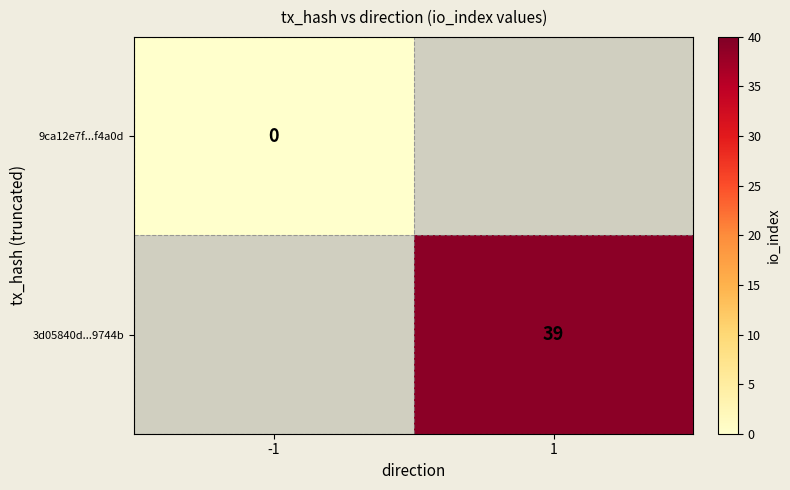

List the labels in order of 9ca12e7f...f4a0d value, largest first.

-1, 1